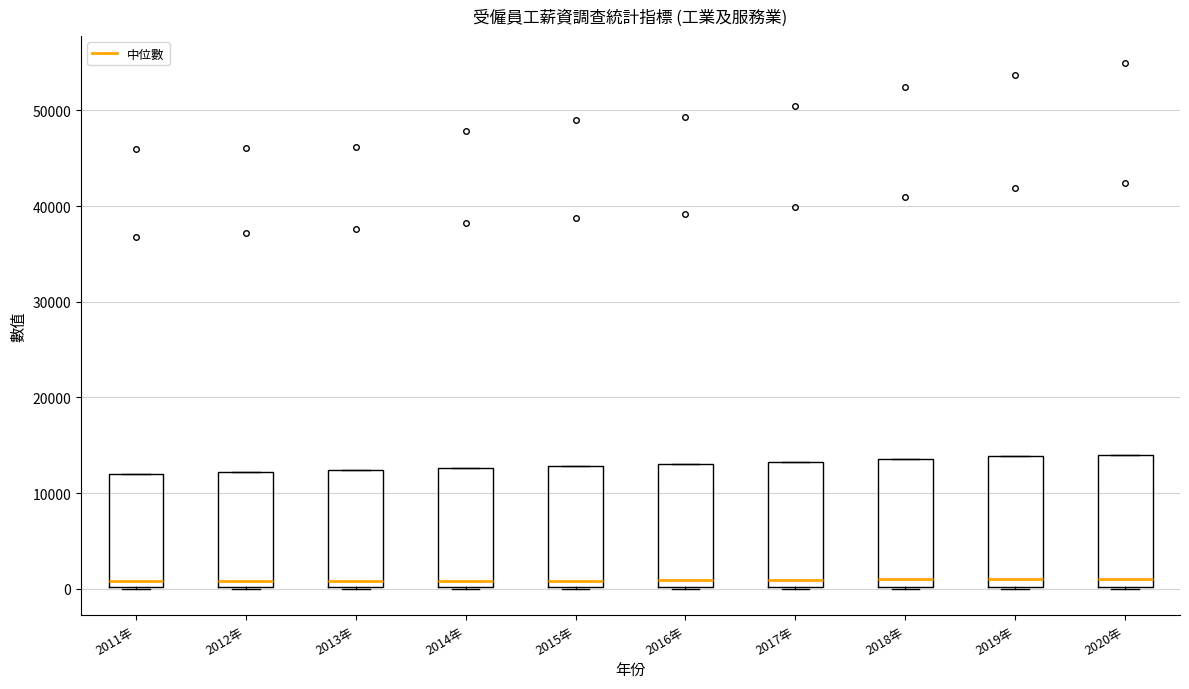

Reading left to right, transcribe this box plot: for each box, give where its median line is, the range the box spans, and where its two whiskers end, as read against the y-axis. The values are not printed on the chart, so give them approximately, as read against the axis.

2011年: median 1000, box 0 to 12000, whiskers 0 to 12000
2012年: median 1000, box 0 to 12000, whiskers 0 to 12000
2013年: median 1000, box 0 to 12000, whiskers 0 to 12000
2014年: median 1000, box 0 to 13000, whiskers 0 to 13000
2015年: median 1000, box 0 to 13000, whiskers 0 to 13000
2016年: median 1000, box 0 to 13000, whiskers 0 to 13000
2017年: median 1000, box 0 to 13000, whiskers 0 to 13000
2018年: median 1000, box 0 to 14000, whiskers 0 to 14000
2019年: median 1000, box 0 to 14000, whiskers 0 to 14000
2020年: median 1000, box 0 to 14000, whiskers 0 to 14000